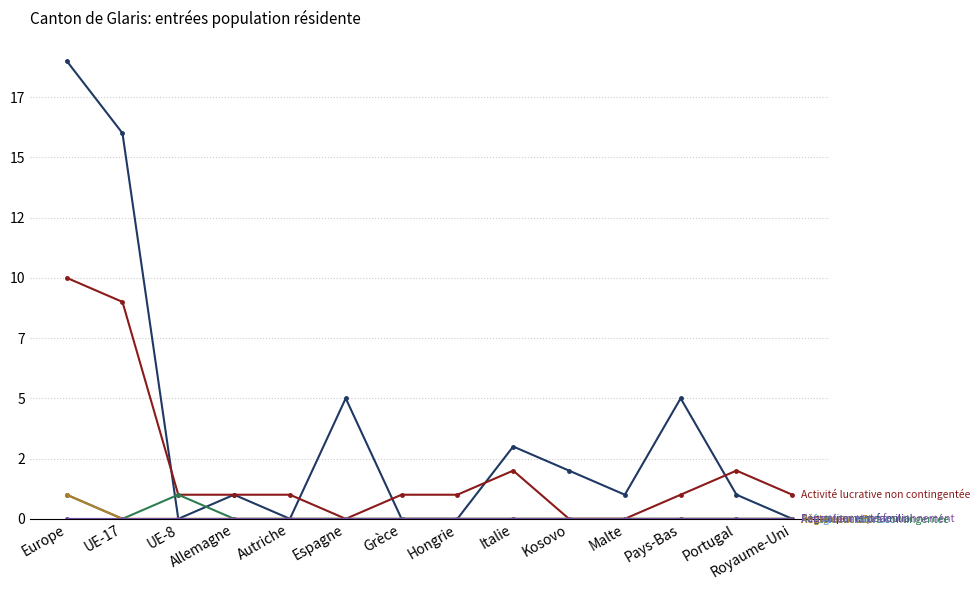

Is this an area chart (filled region under the line)?

No